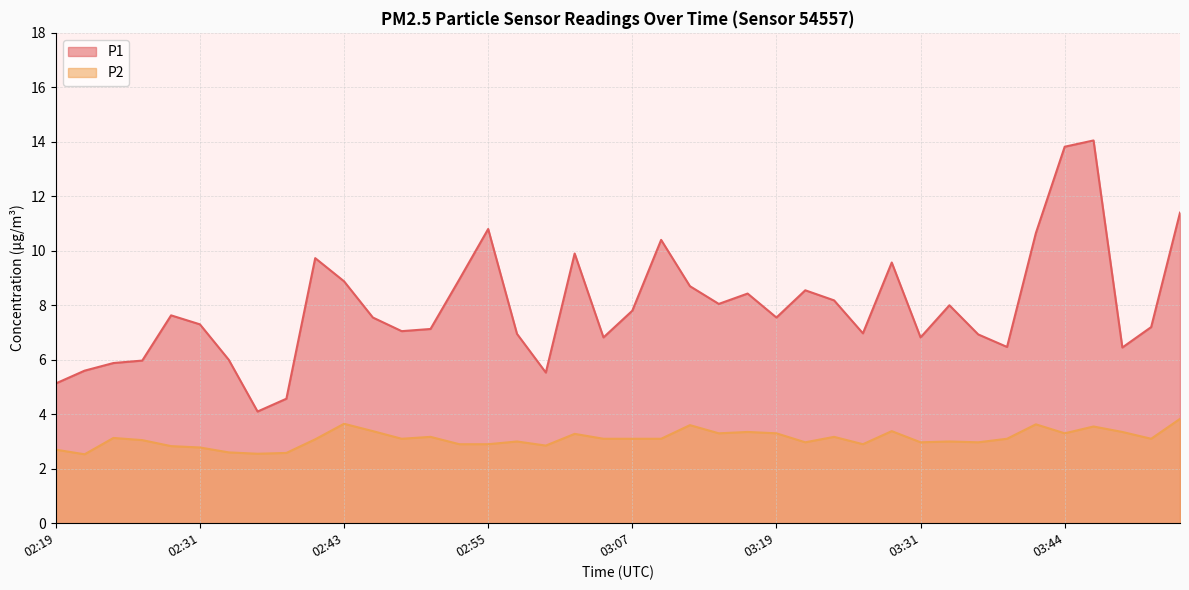

True or false: P2 has a value of 1.1 at 03:51.

False